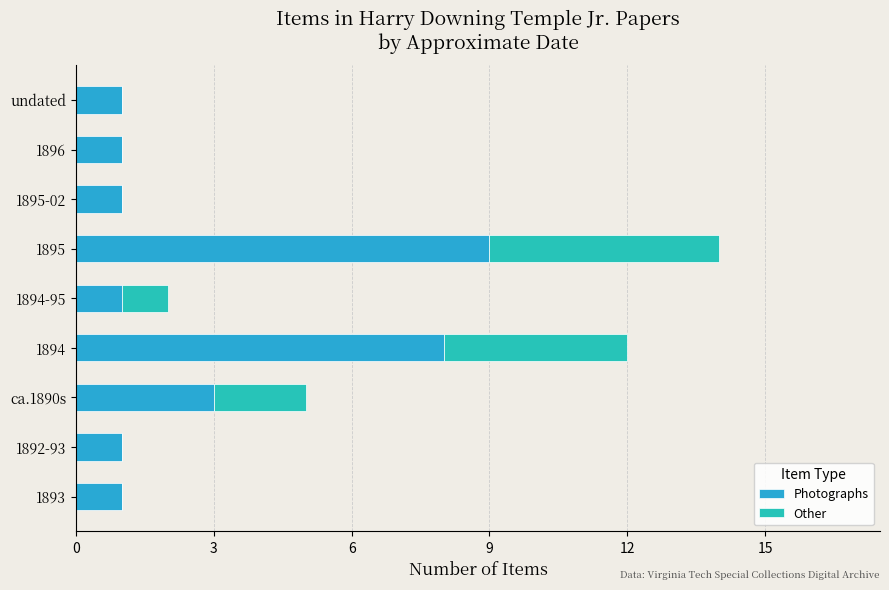

Count the number of categories in the chart.

9